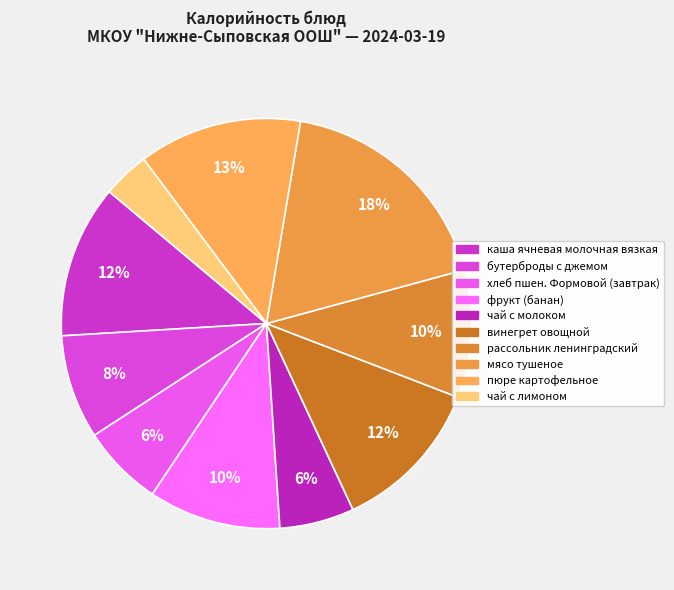

Rank the categories by value from lowest to highest.

чай с лимоном, чай с молоком, хлеб пшен. Формовой (завтрак), бутерброды с джемом, рассольник ленинградский, фрукт (банан), каша ячневая молочная вязкая, винегрет овощной, пюре картофельное, мясо тушеное